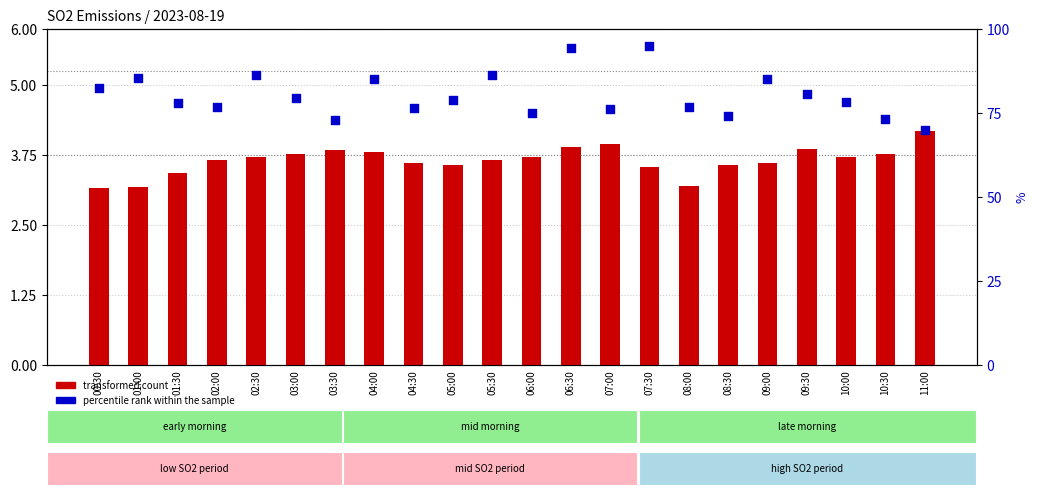

What are all the series names shown in the legend?

transformed count, percentile rank within the sample